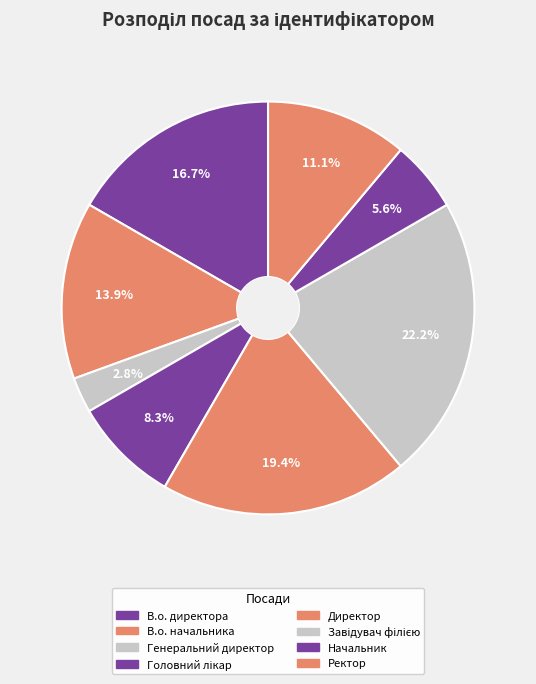

What percentage is the Головний лікар slice, to the nearest percent?

8%